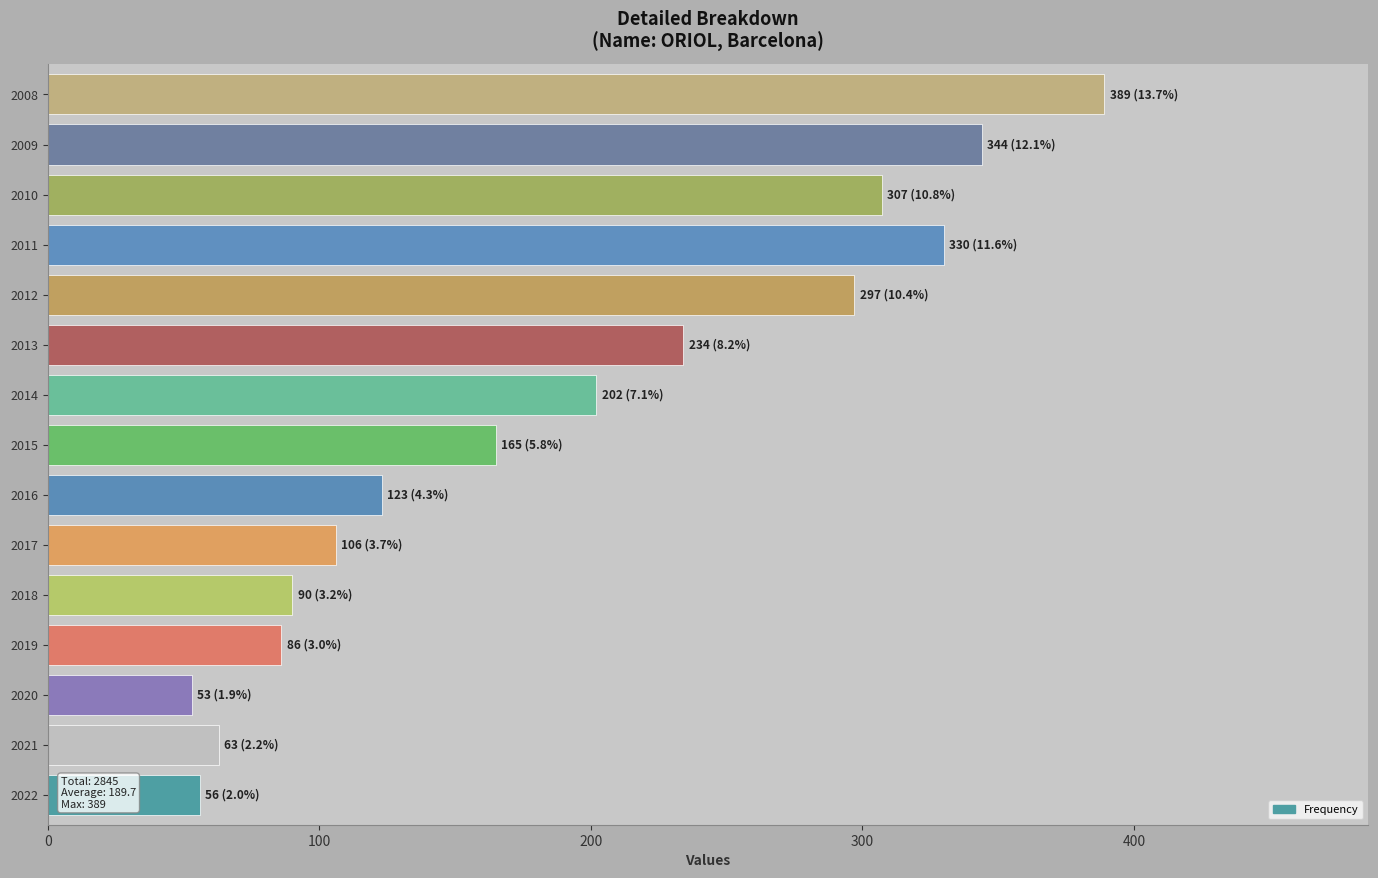

Is it true that the value at 2008 is 389?

True